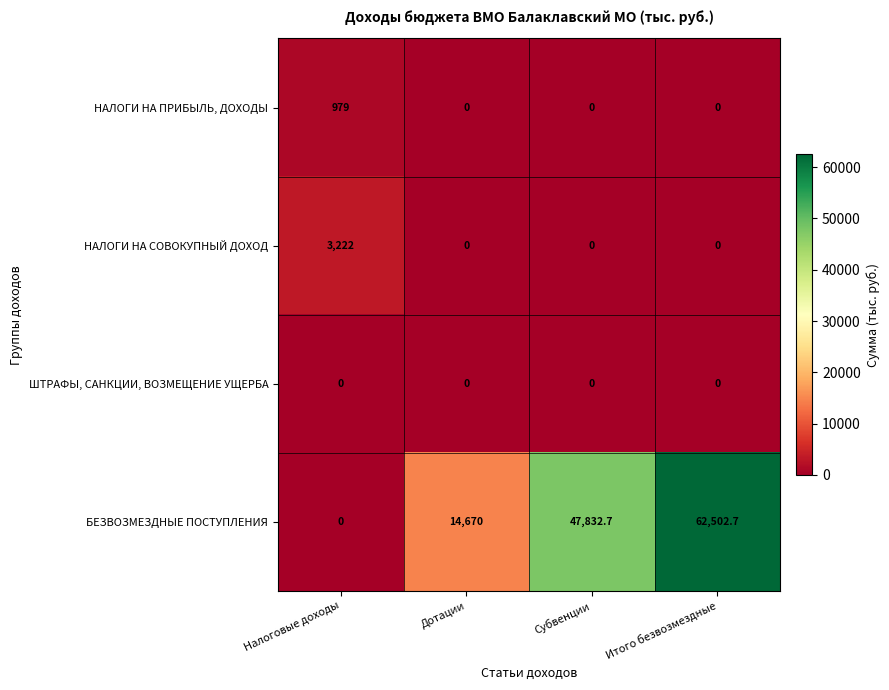

How many categories are shown in the chart?

4